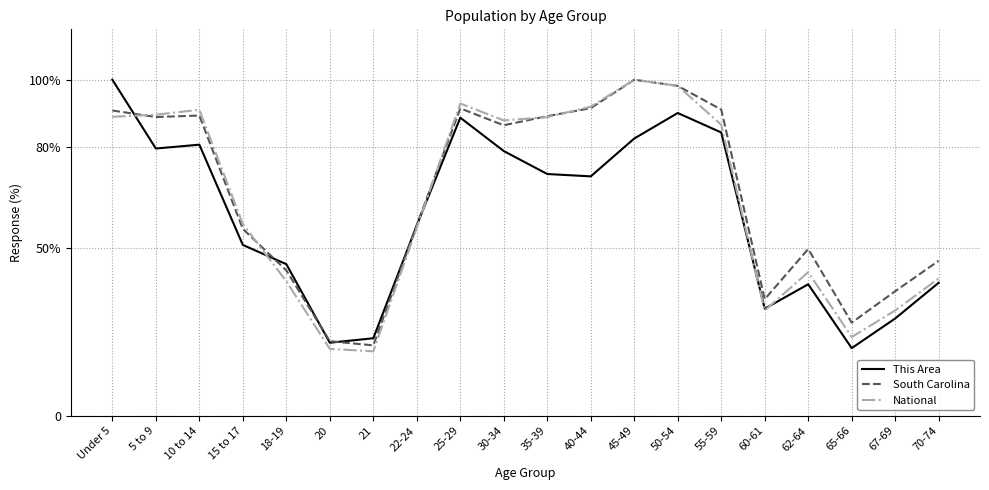

Rank the categories by This Area value from highest to lowest.

Under 5, 50-54, 25-29, 55-59, 45-49, 10 to 14, 5 to 9, 30-34, 35-39, 40-44, 22-24, 15 to 17, 18-19, 70-74, 62-64, 60-61, 67-69, 21, 20, 65-66